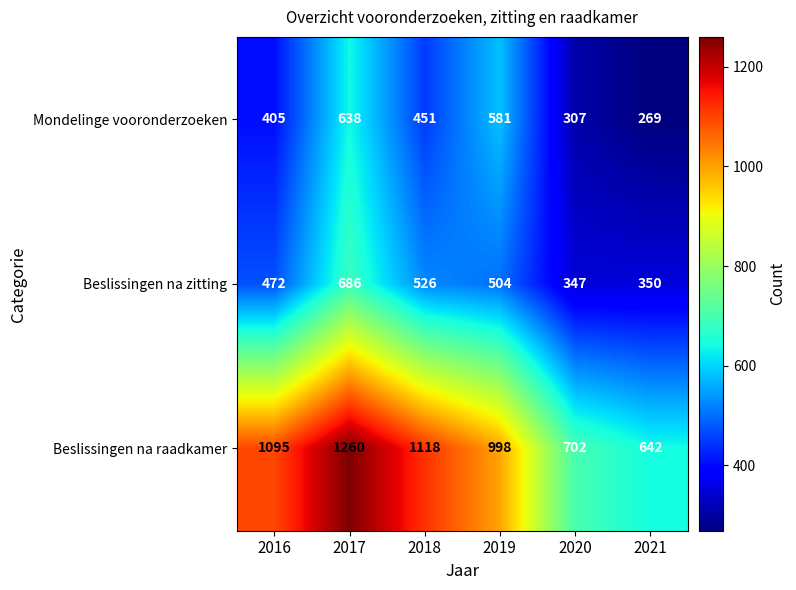

Reading left to right, transcribe all the data shown in this chart.

Mondelinge vooronderzoeken: 2016=405	2017=638	2018=451	2019=581	2020=307	2021=269
Beslissingen na zitting: 2016=472	2017=686	2018=526	2019=504	2020=347	2021=350
Beslissingen na raadkamer: 2016=1095	2017=1260	2018=1118	2019=998	2020=702	2021=642